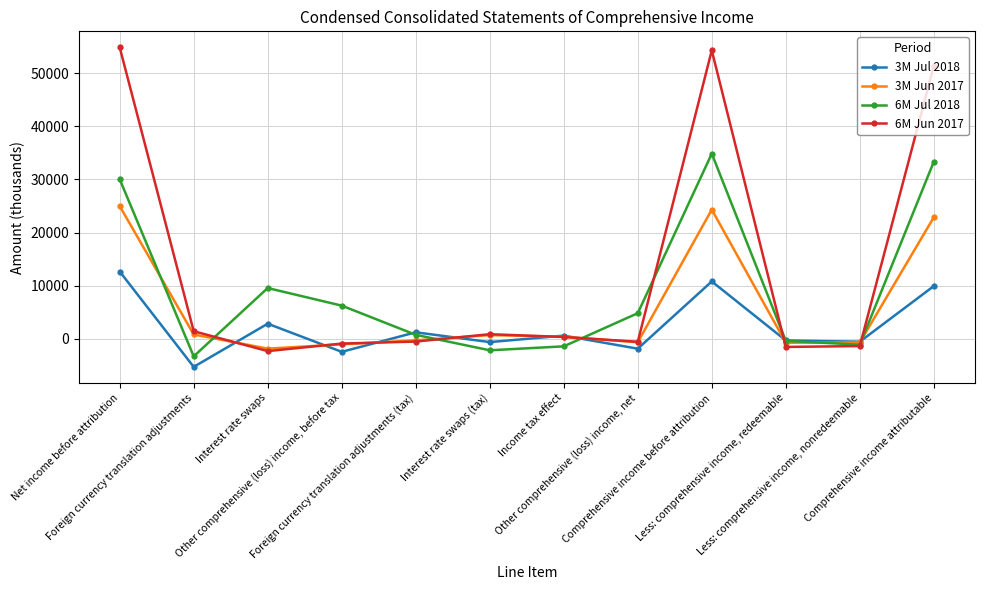

At which label does 6M Jun 2017 reach its minimum?

Interest rate swaps